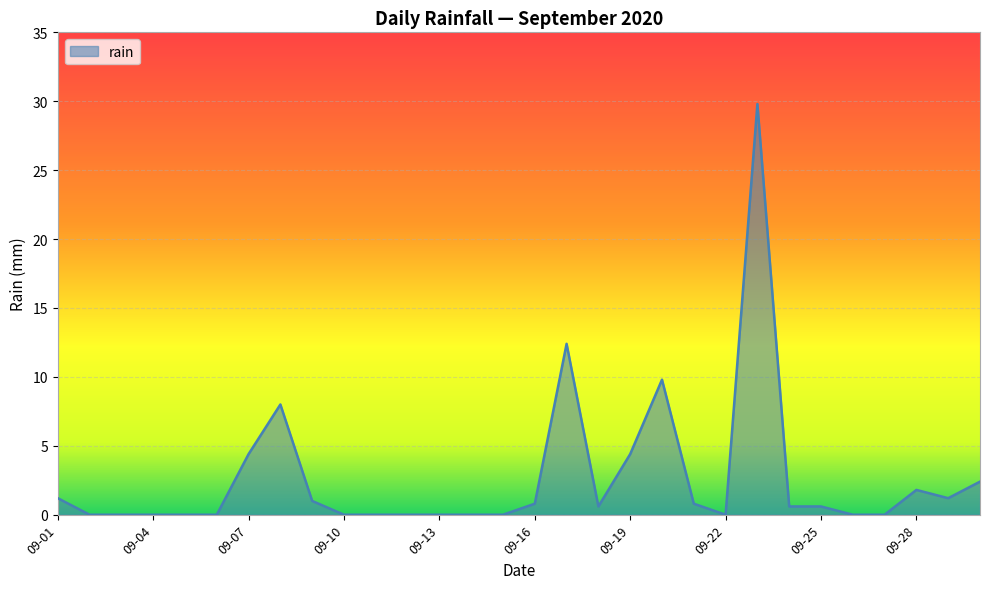

What is the sum of all values?

79.8